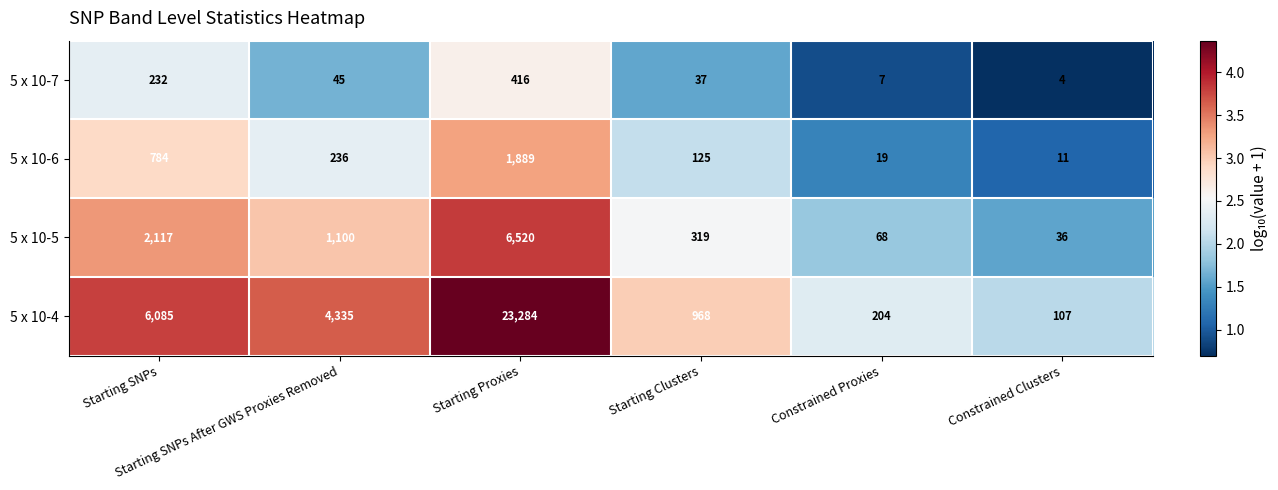

What is the difference between the maximum and second lowest values in the 5 x 10-4 series?

23080